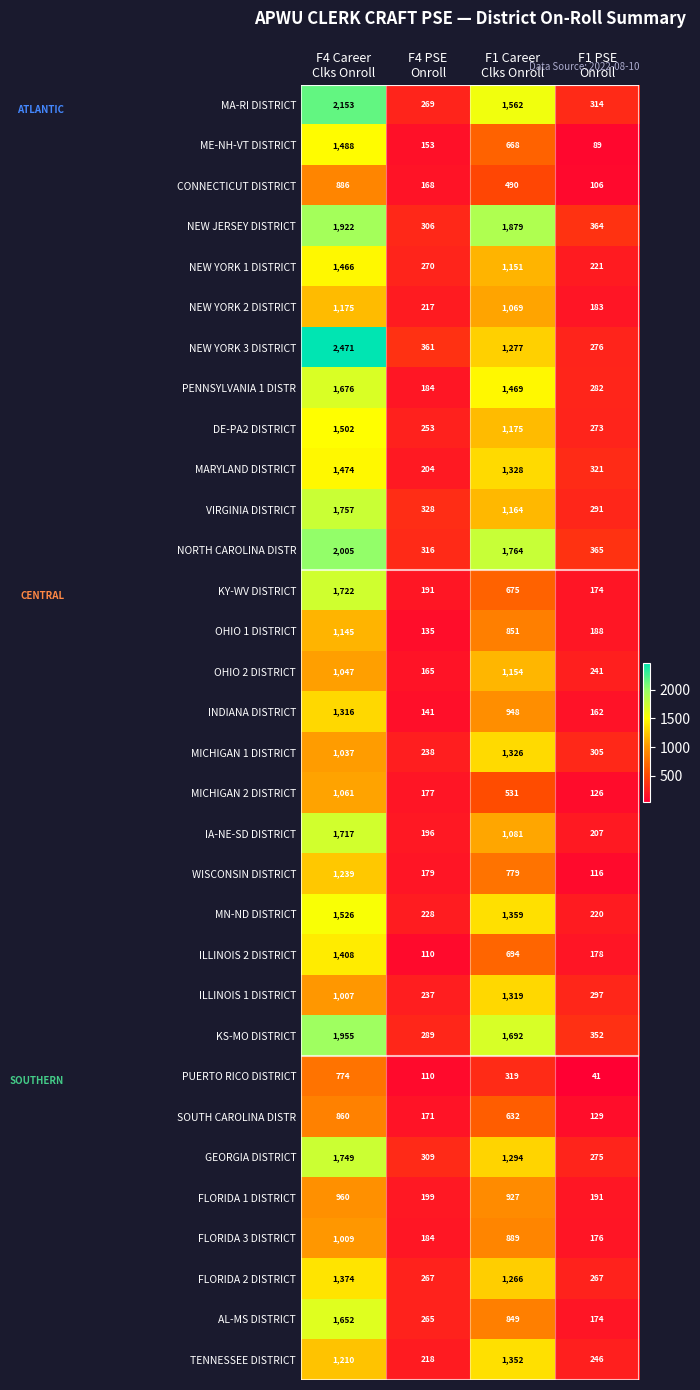

Rank the series by their maximum value, from highest to lowest.

NEW YORK 3 DISTRICT, MA-RI DISTRICT, NORTH CAROLINA DISTR, KS-MO DISTRICT, NEW JERSEY DISTRICT, VIRGINIA DISTRICT, GEORGIA DISTRICT, KY-WV DISTRICT, IA-NE-SD DISTRICT, PENNSYLVANIA 1 DISTR, AL-MS DISTRICT, MN-ND DISTRICT, DE-PA2 DISTRICT, ME-NH-VT DISTRICT, MARYLAND DISTRICT, NEW YORK 1 DISTRICT, ILLINOIS 2 DISTRICT, FLORIDA 2 DISTRICT, TENNESSEE DISTRICT, MICHIGAN 1 DISTRICT, ILLINOIS 1 DISTRICT, INDIANA DISTRICT, WISCONSIN DISTRICT, NEW YORK 2 DISTRICT, OHIO 2 DISTRICT, OHIO 1 DISTRICT, MICHIGAN 2 DISTRICT, FLORIDA 3 DISTRICT, FLORIDA 1 DISTRICT, CONNECTICUT DISTRICT, SOUTH CAROLINA DISTR, PUERTO RICO DISTRICT